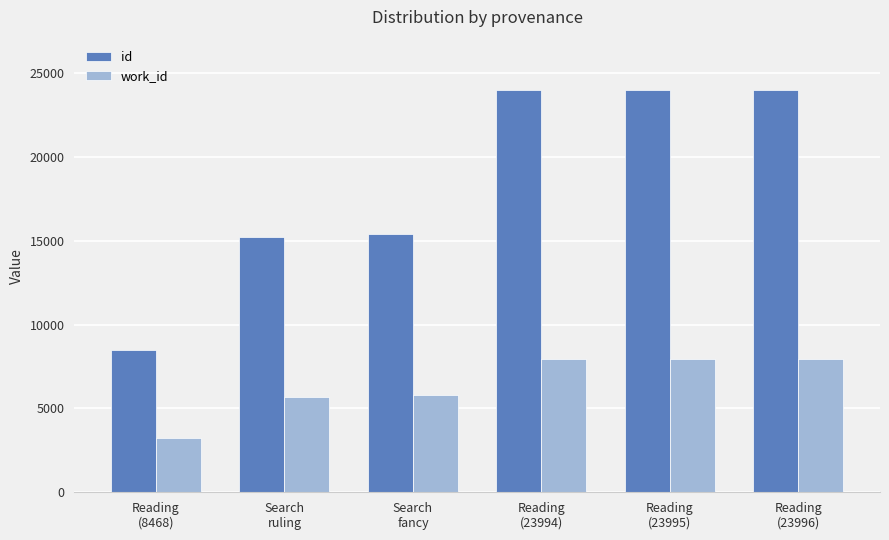

Are the bars horizontal?

No